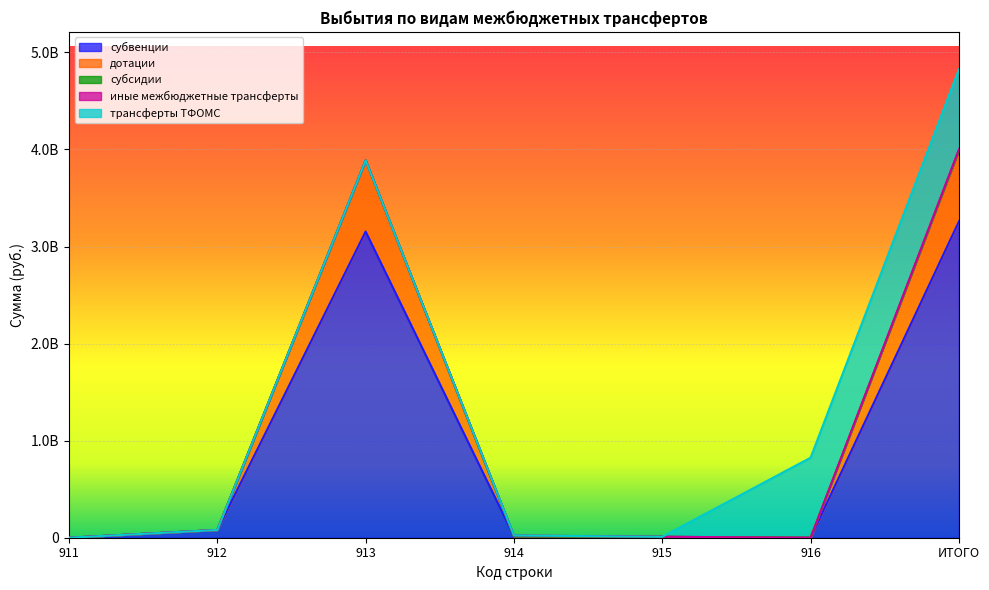

What is the total value across all series at 912?

79933461.8